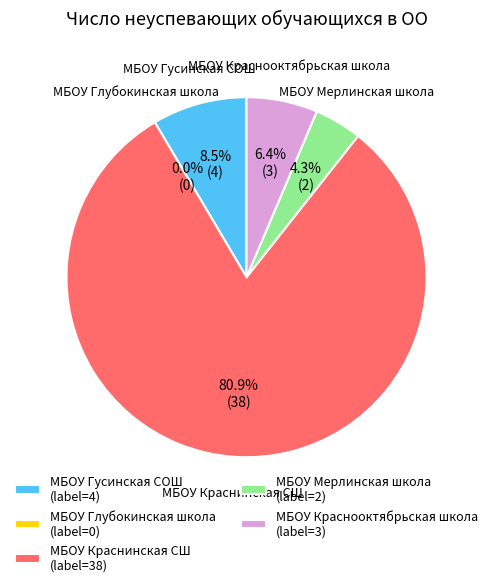

What percentage is the МБОУ Краснинская СШ slice, to the nearest percent?

81%